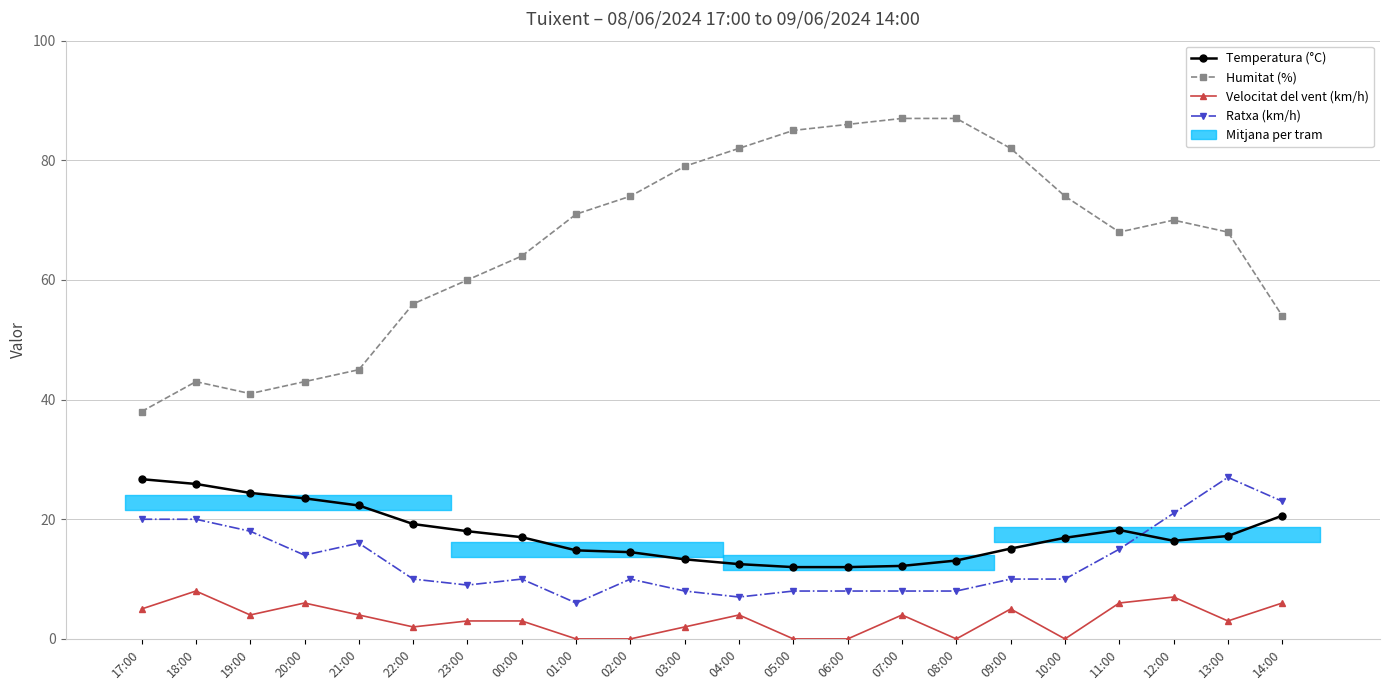

At which label does Temperatura (°C) first exceed 17?

17:00